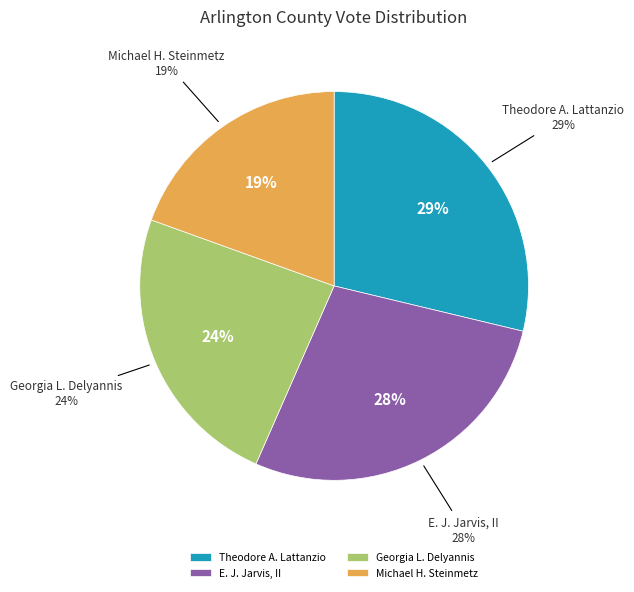

Is there any slice that represents more than half of the pie?

No